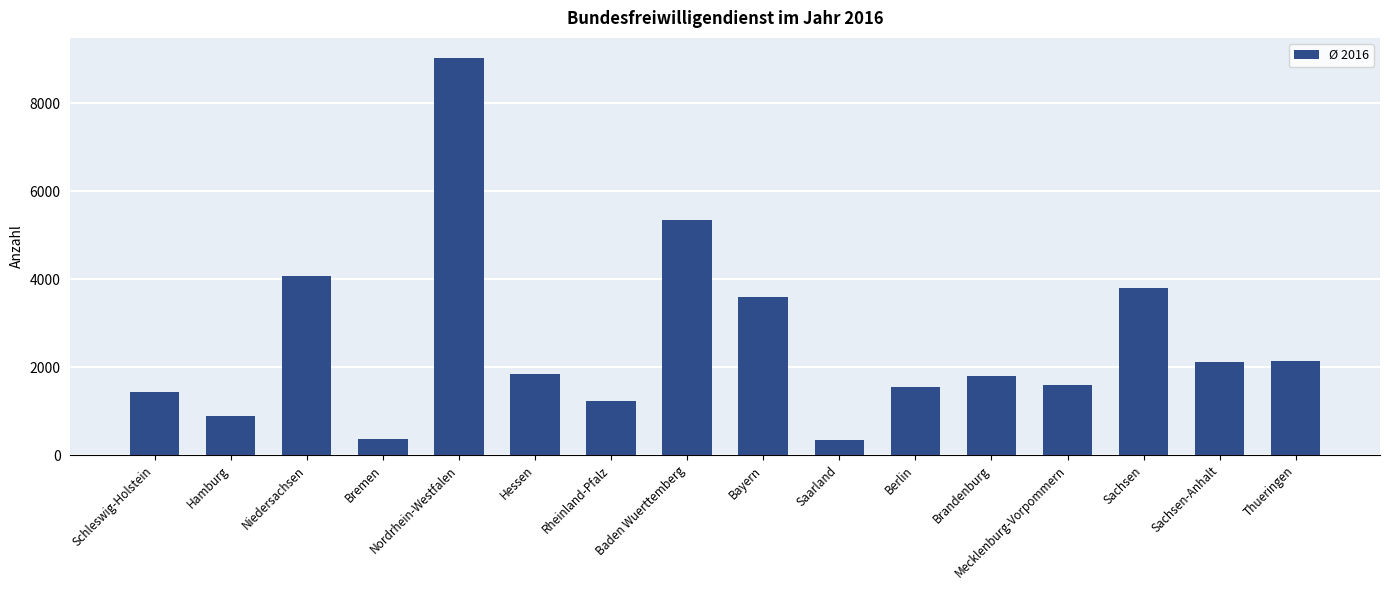

What is the greatest value displayed?

9041